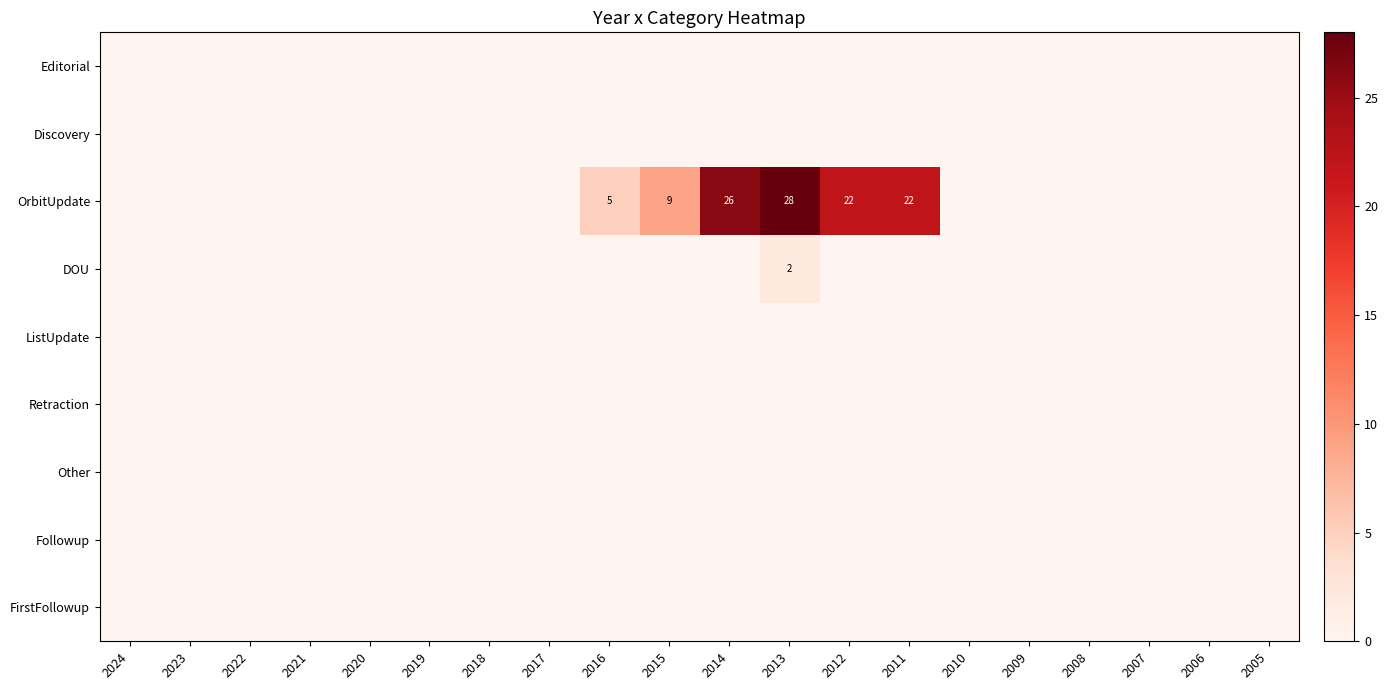

Which category has the lowest value across all series?

2024